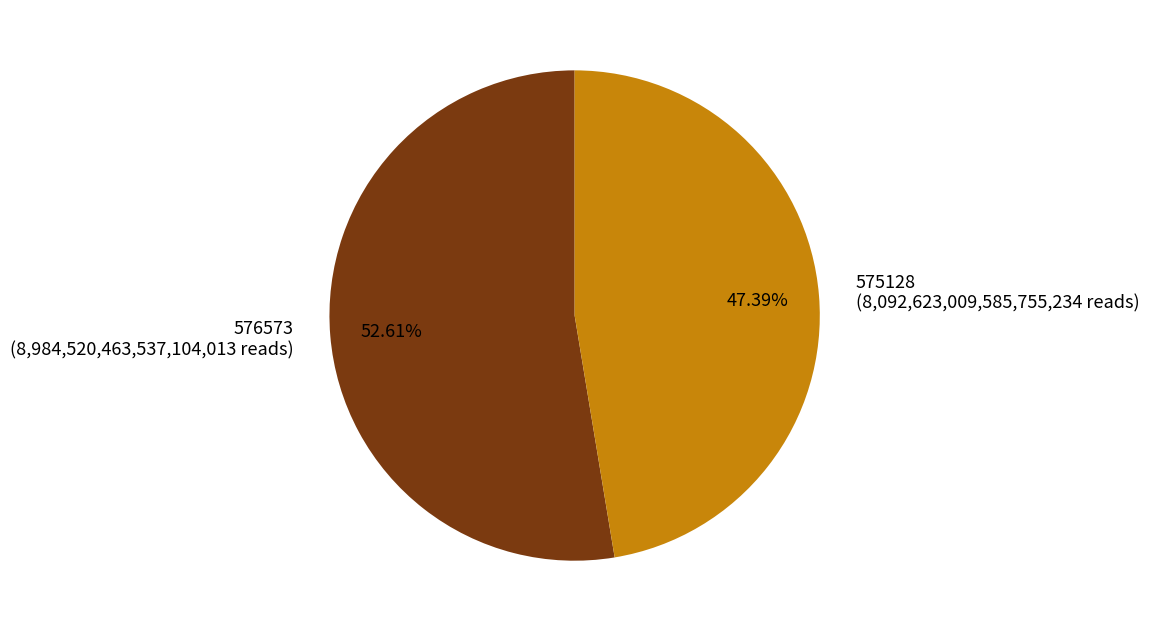

What is the total percentage of 576573 and 575128?

100.0%